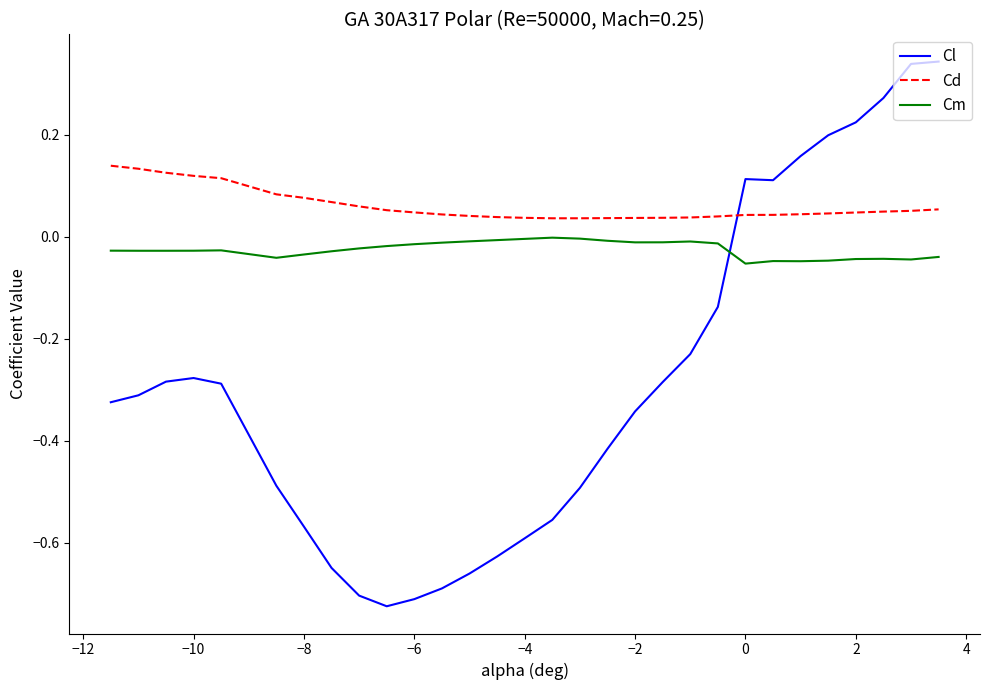

True or false: Cm and Cd intersect in this chart.

False